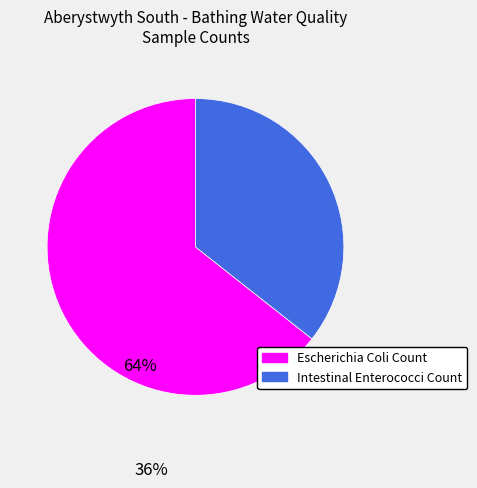

True or false: Escherichia Coli Count accounts for 52% of the total.

False